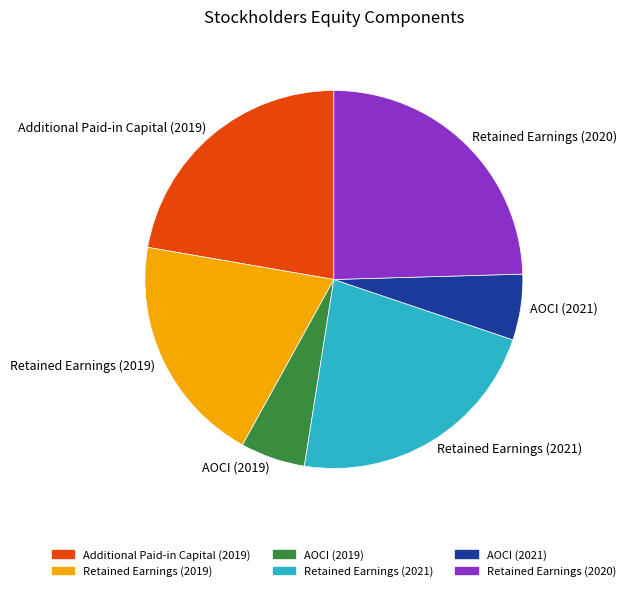

Is there any slice that represents more than half of the pie?

No